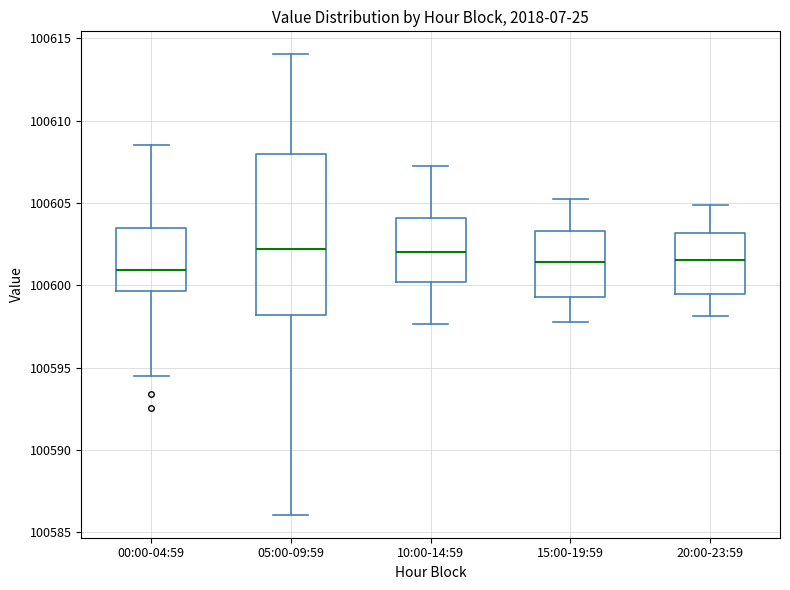

Reading left to right, transcribe this box plot: for each box, give where its median line is, the range the box spans, and where its two whiskers end, as read against the y-axis. The values are not printed on the chart, so give them approximately, as read against the axis.

00:00-04:59: median 100601.0, box 100599.5 to 100603.5, whiskers 100594.5 to 100608.5
05:00-09:59: median 100602.0, box 100598.0 to 100608.0, whiskers 100586.0 to 100614.0
10:00-14:59: median 100602.0, box 100600.0 to 100604.0, whiskers 100597.5 to 100607.0
15:00-19:59: median 100601.5, box 100599.5 to 100603.5, whiskers 100598.0 to 100605.0
20:00-23:59: median 100601.5, box 100599.5 to 100603.0, whiskers 100598.0 to 100605.0